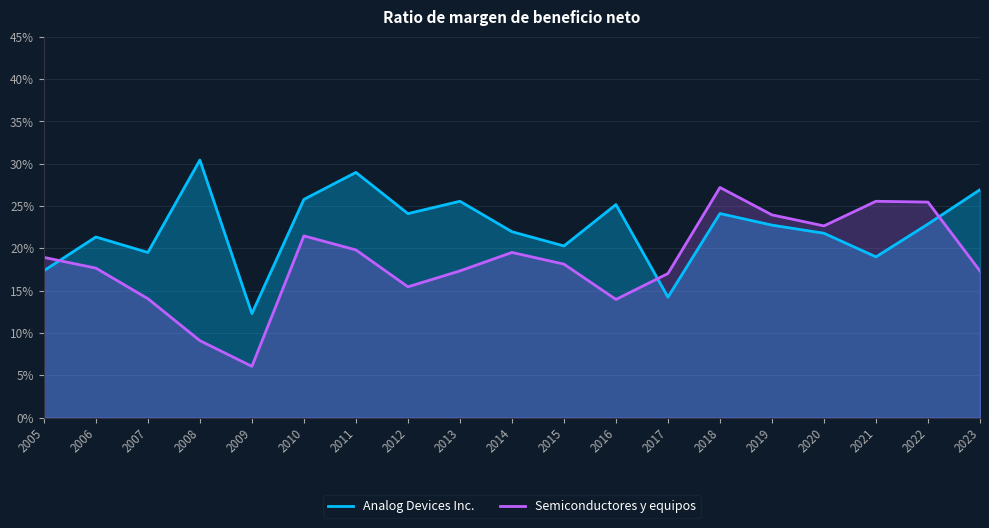

Reading left to right, transcribe all the data shown in this chart.

Analog Devices Inc.: 0.2	0.2	0.2	0.3	0.1	0.3	0.3	0.2	0.3	0.2	0.2	0.3	0.1	0.2	0.2	0.2	0.2	0.2	0.3
Semiconductores y equipos: 0.2	0.2	0.1	0.1	0.1	0.2	0.2	0.2	0.2	0.2	0.2	0.1	0.2	0.3	0.2	0.2	0.3	0.3	0.2